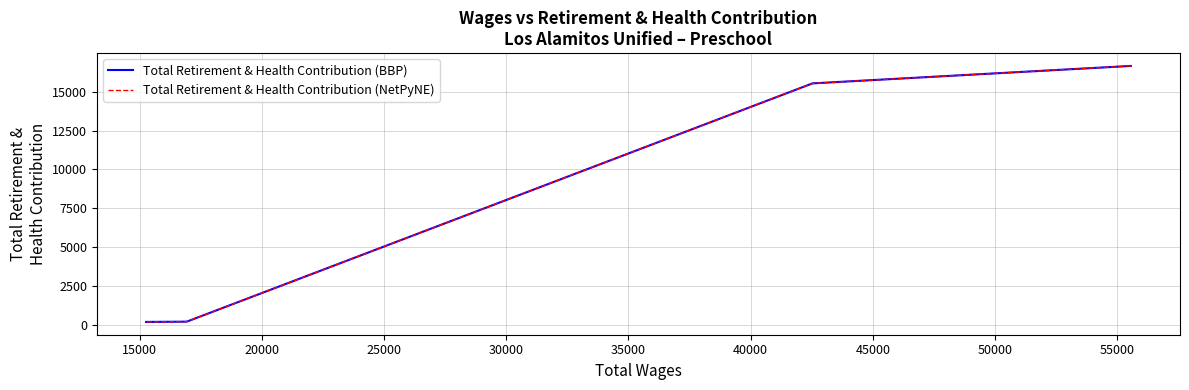

Count the number of categories in the chart.

4